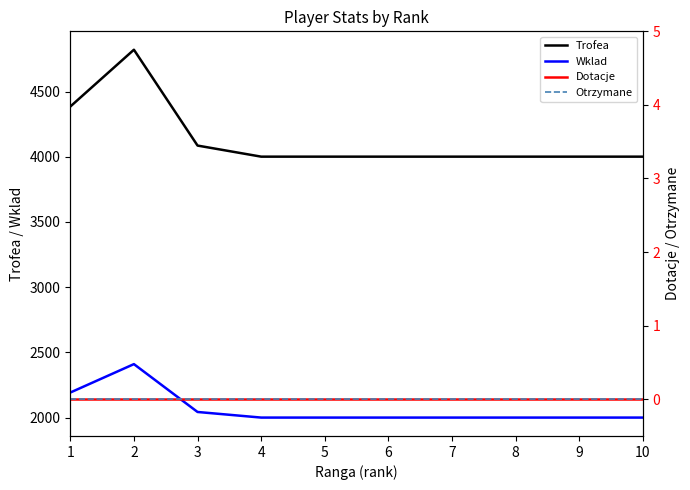

Count the Wklad values in the range 2000 to 2043.

8